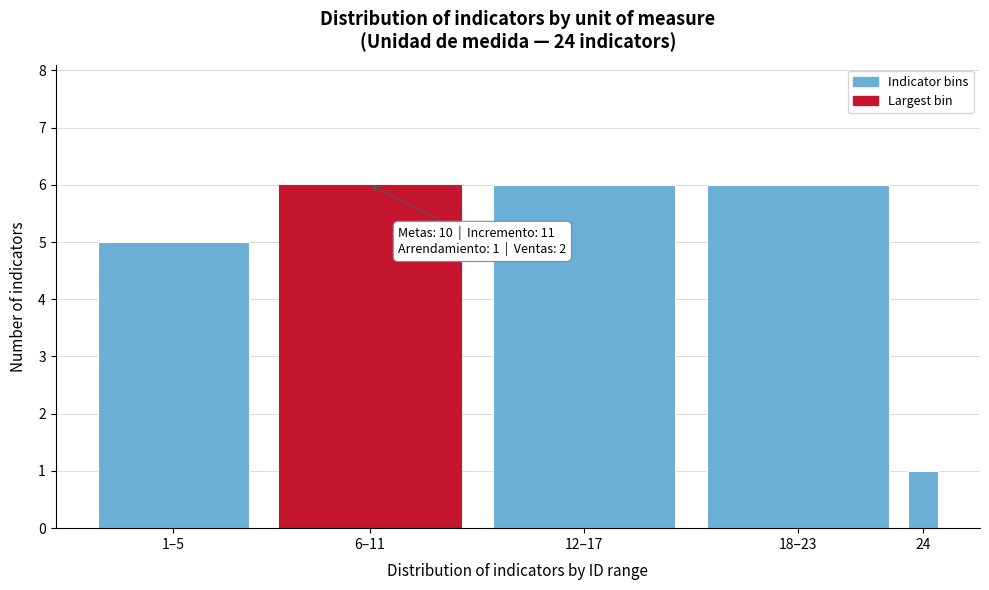

Reading left to right, extract all data points from this chart.

5	6	6	6	1